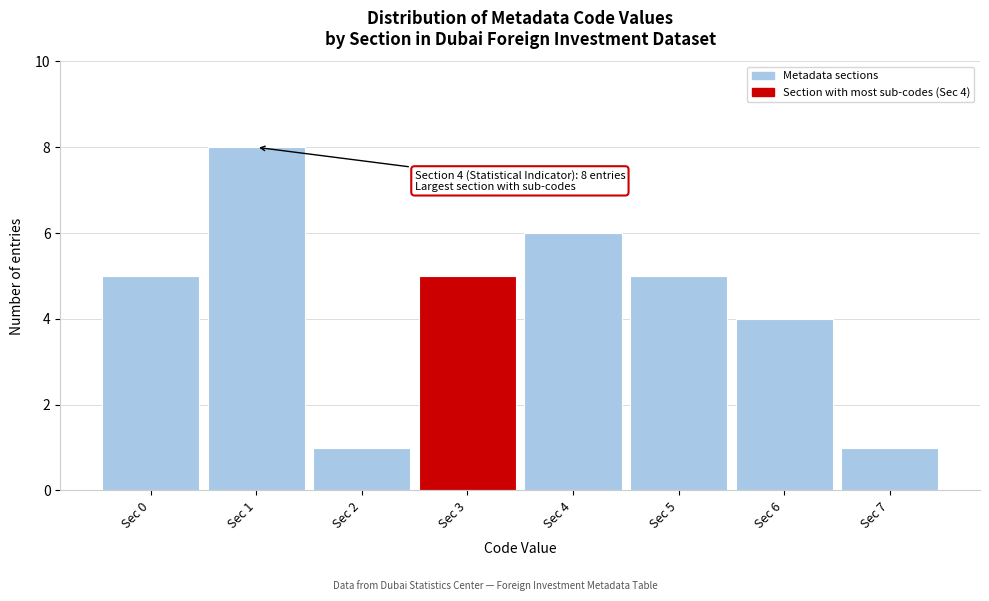

Reading left to right, transcribe all the data shown in this chart.

Sec 0=5	Sec 1=8	Sec 2=1	Sec 3=5	Sec 4=6	Sec 5=5	Sec 6=4	Sec 7=1